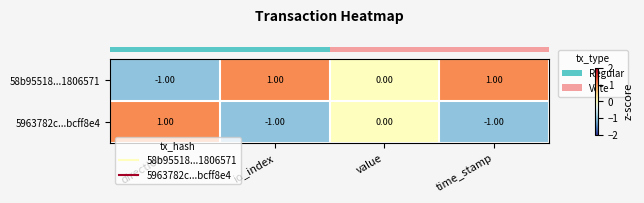

Which category has the highest value in the 5963782c...bcff8e4 series?

direction